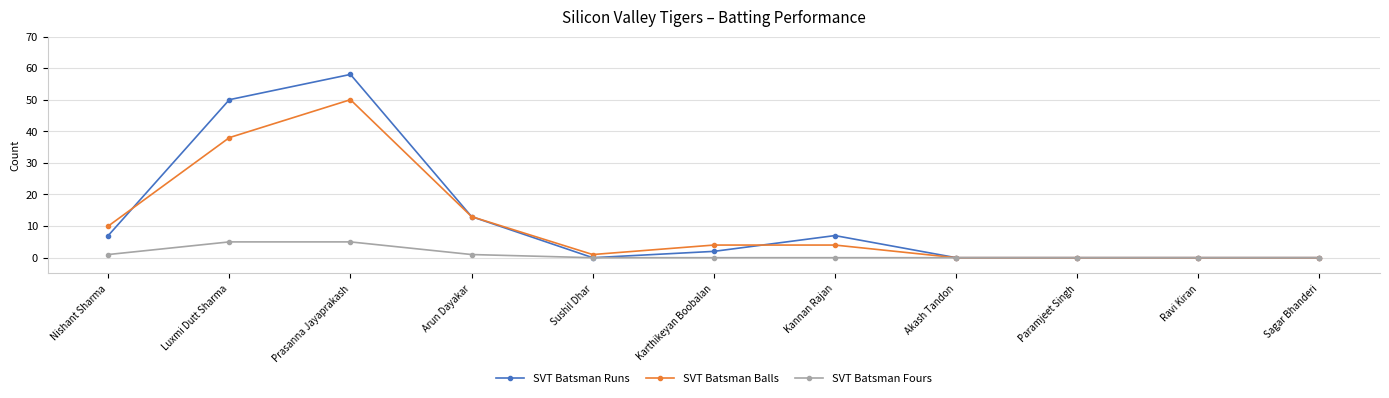

The value of SVT Batsman Runs at Kannan Rajan is 7. True or false?

True